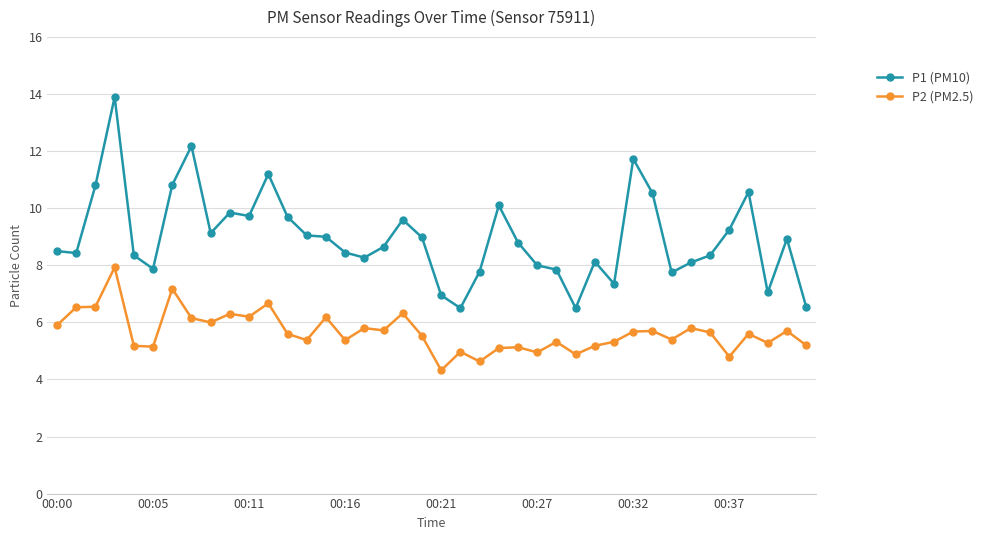

Rank the series by their maximum value, from lowest to highest.

P2 (PM2.5), P1 (PM10)